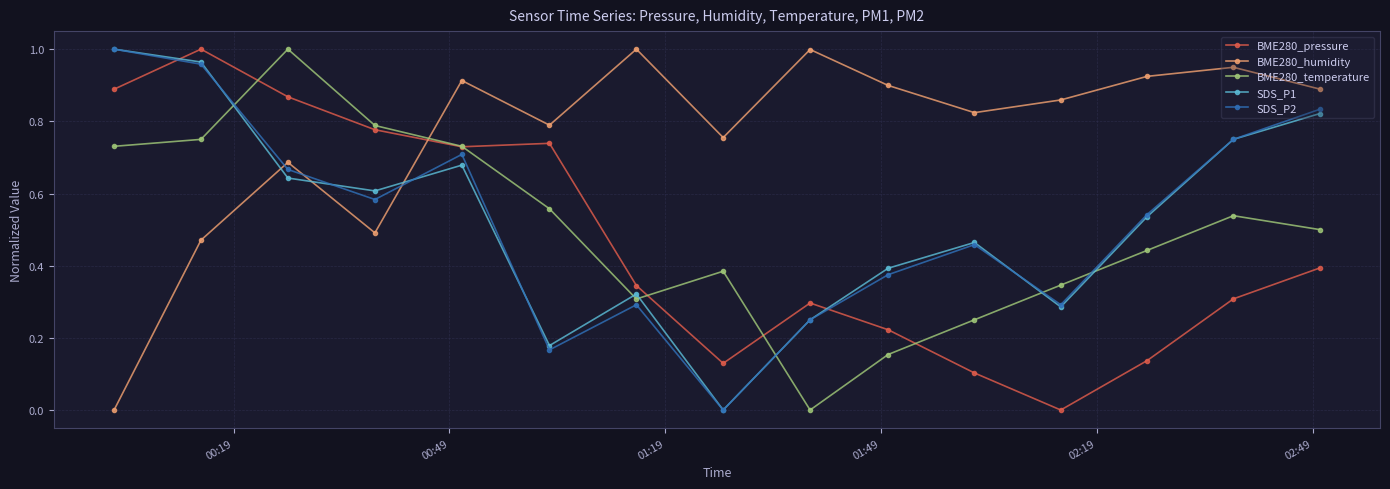

At how many categories does at least one series exceed 0?

15